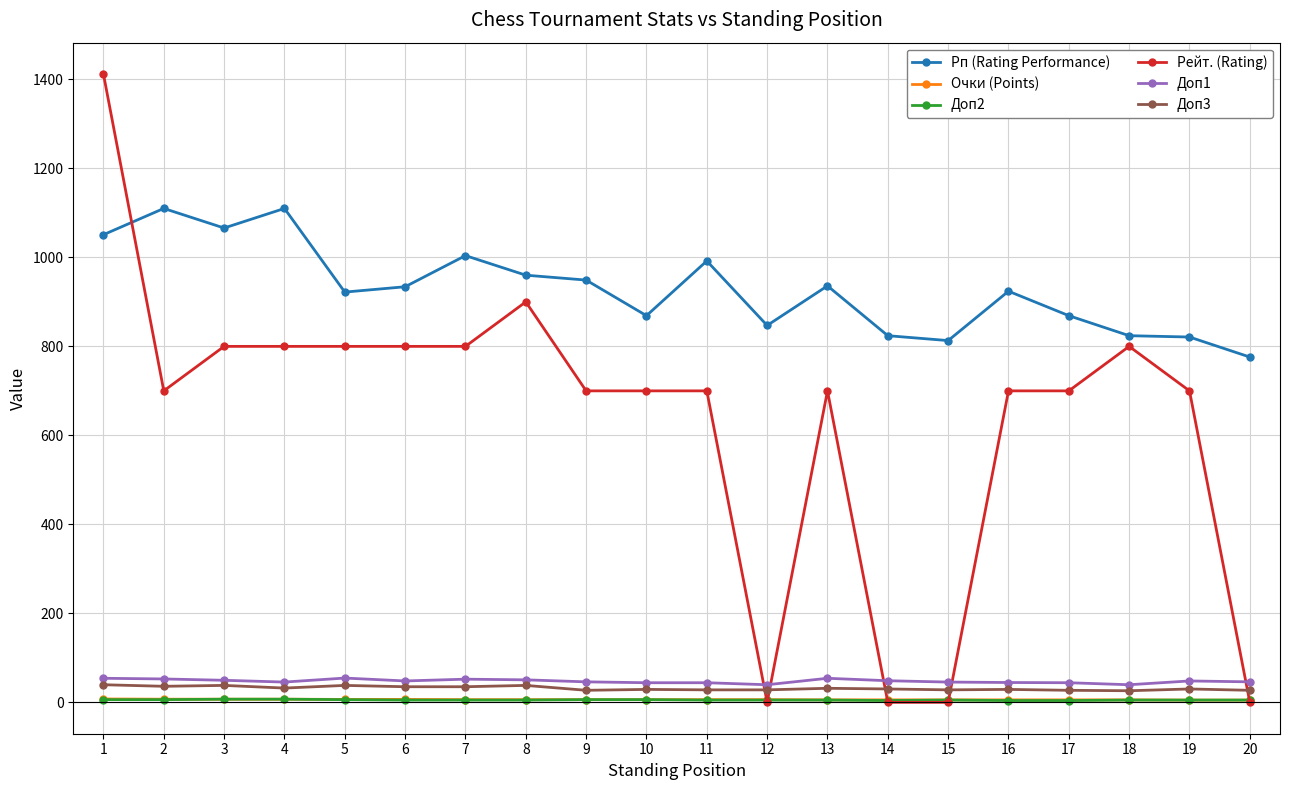

True or false: Рп (Rating Performance) and Доп2 intersect in this chart.

False